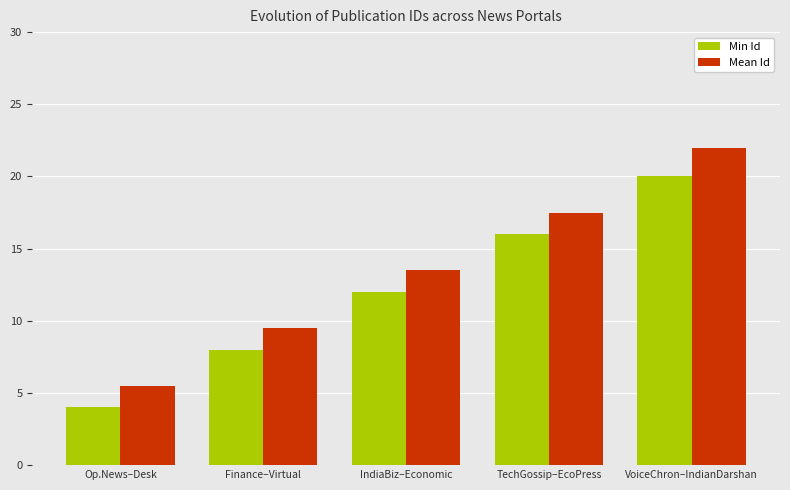

Which label corresponds to the smallest value in the chart?

Op.News–Desk